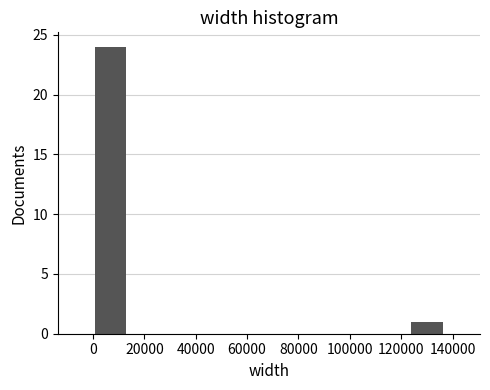

How tall is the bar that spans 124000 to 136000 on the x-axis? Neither the bar edges nor the heights are printed on the chart, so give them approximately, as read against the axes.

1